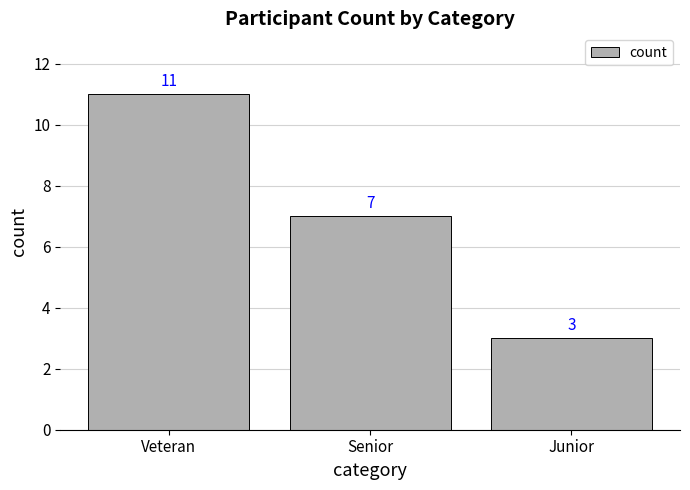

Where does the data first go above 7?

Veteran